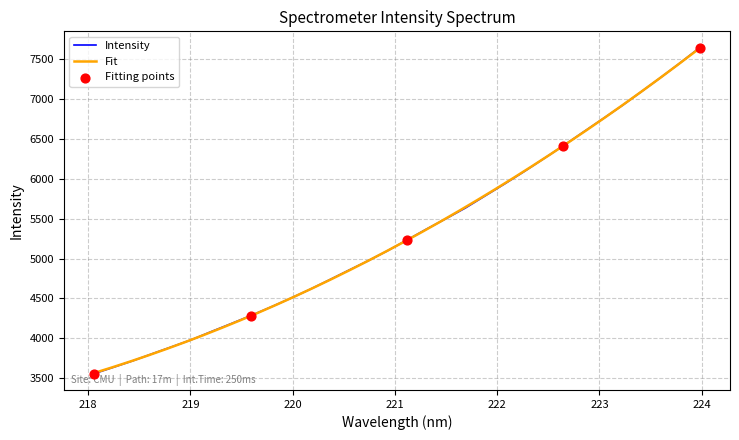

What is the highest value of the Intensity series?

7644.4